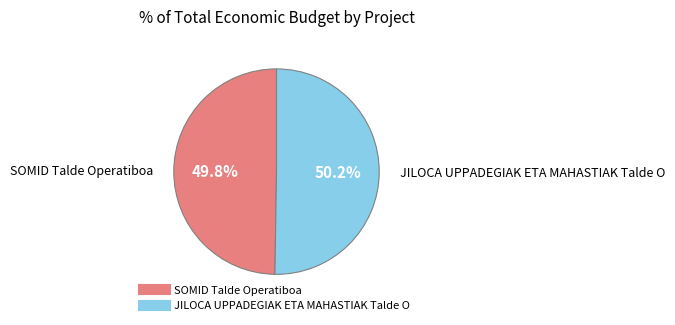

What portion of the pie excludes JILOCA UPPADEGIAK ETA MAHASTIAK Talde O?

49.8%